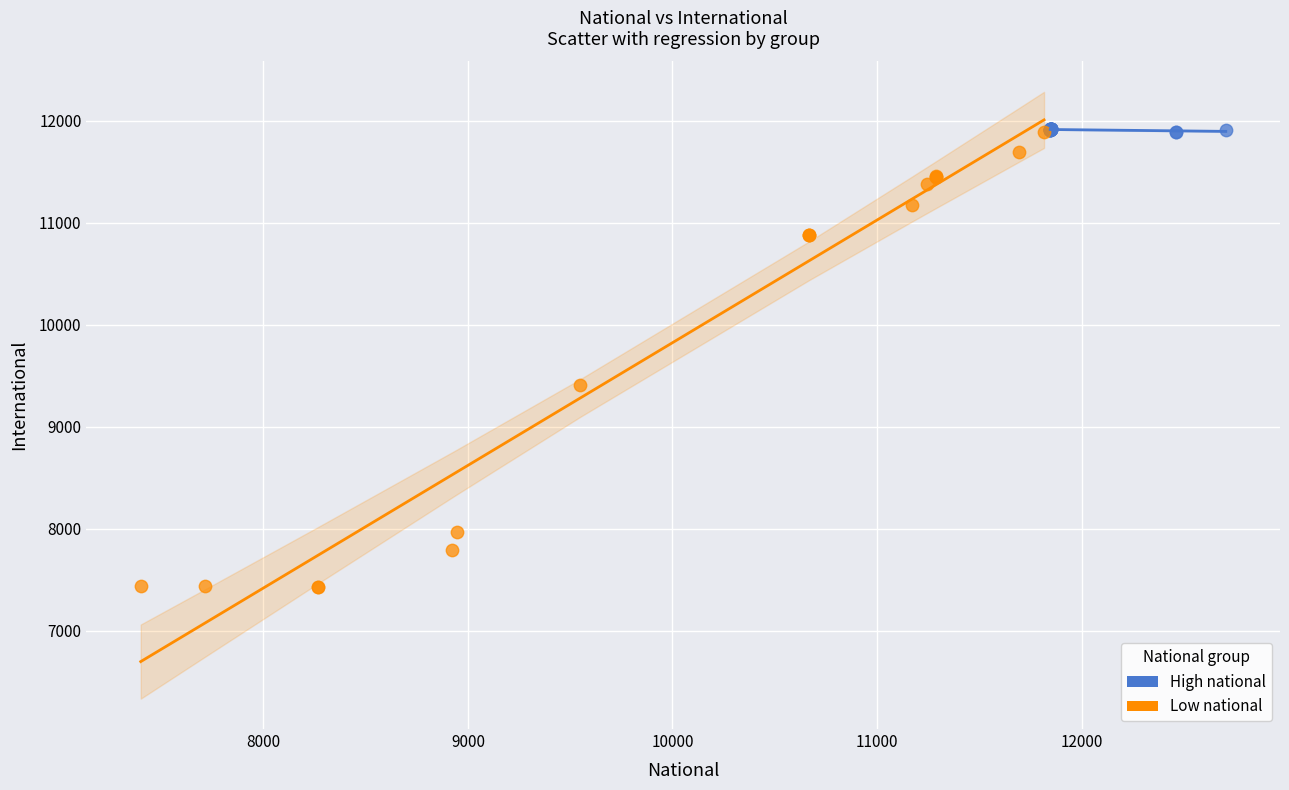

Which series contains the lowest Y value?

Low national